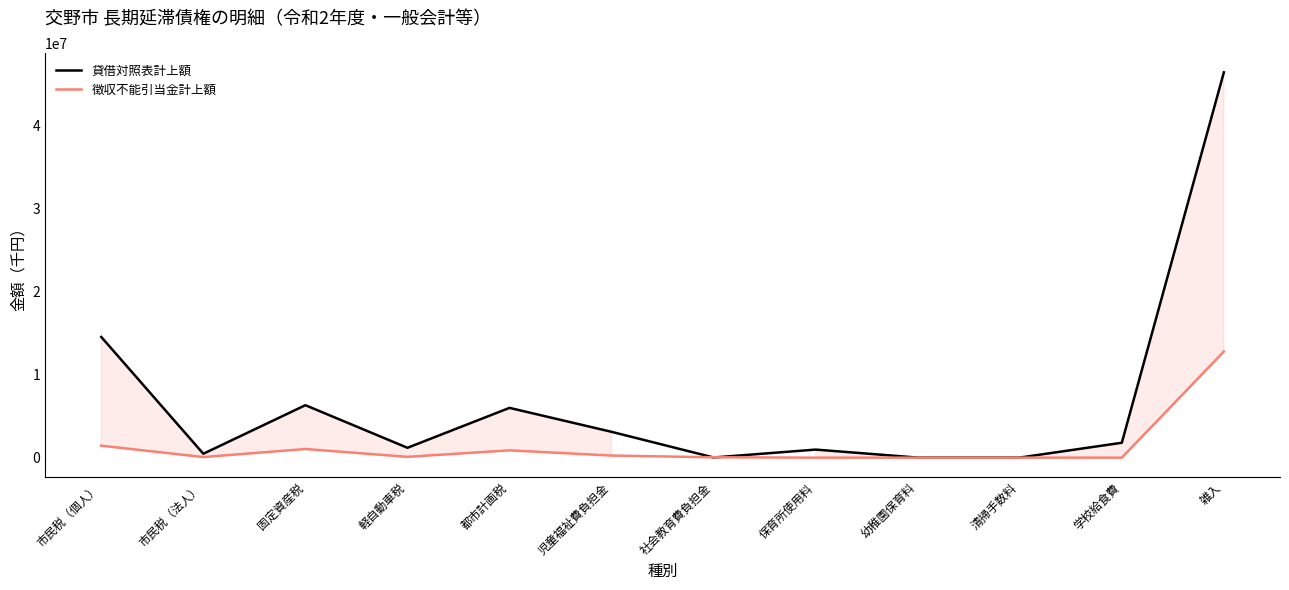

What is the spread (max minus min) of values at 固定資産税?

5282408